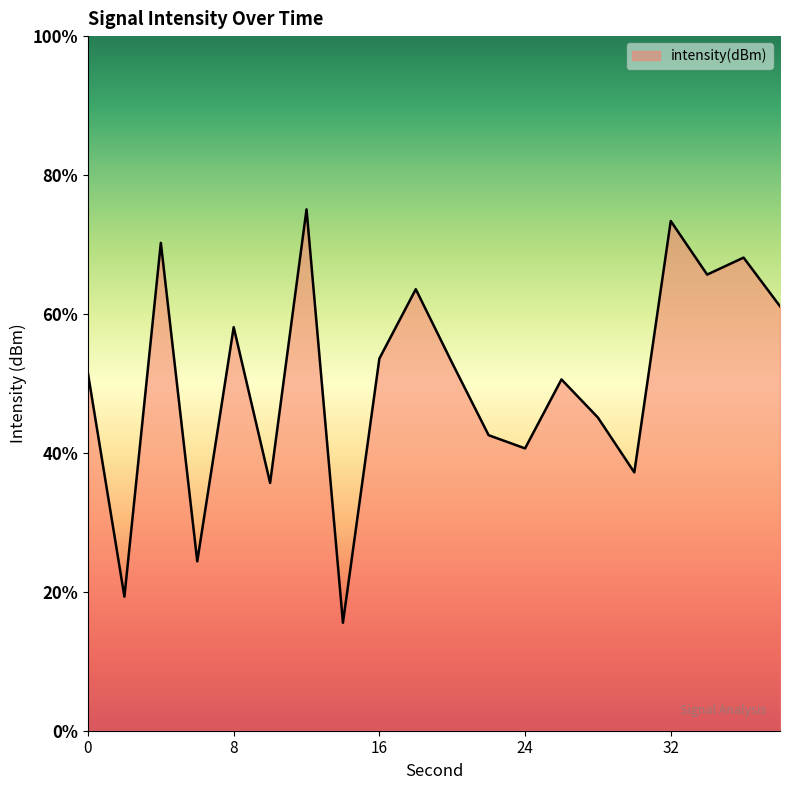

Between 10 and 22, which is larger?

22